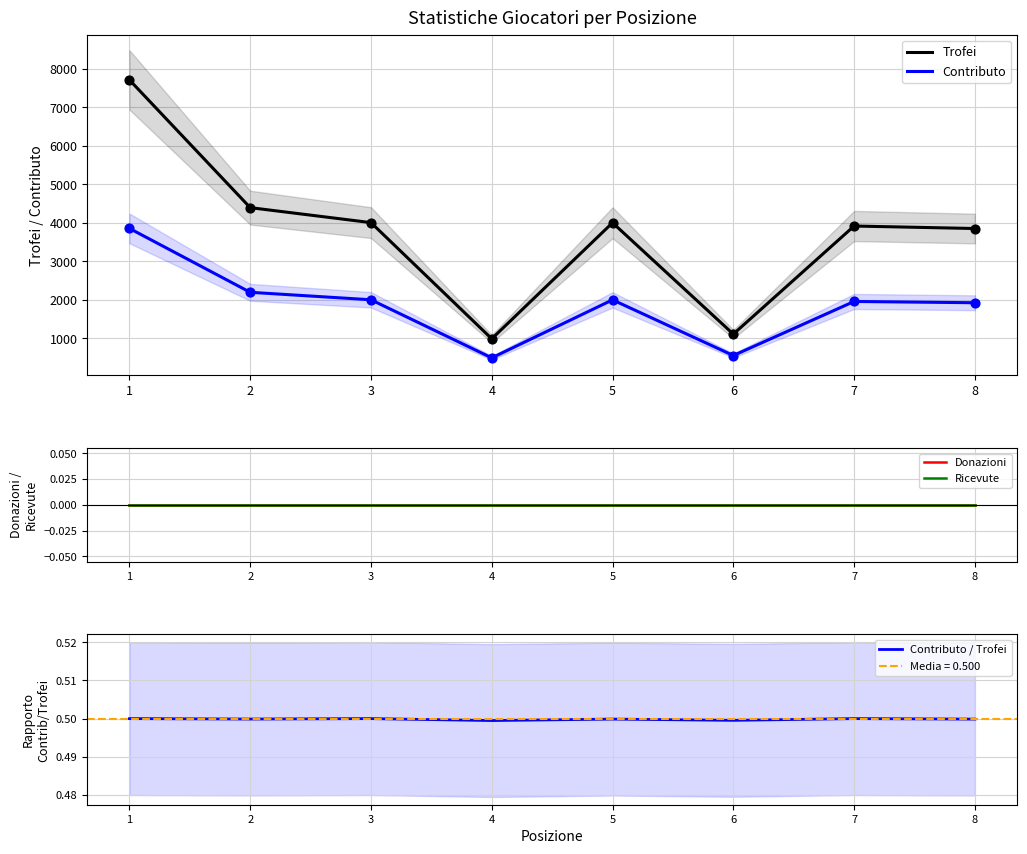

Which series contains the highest Y value?

Trofei